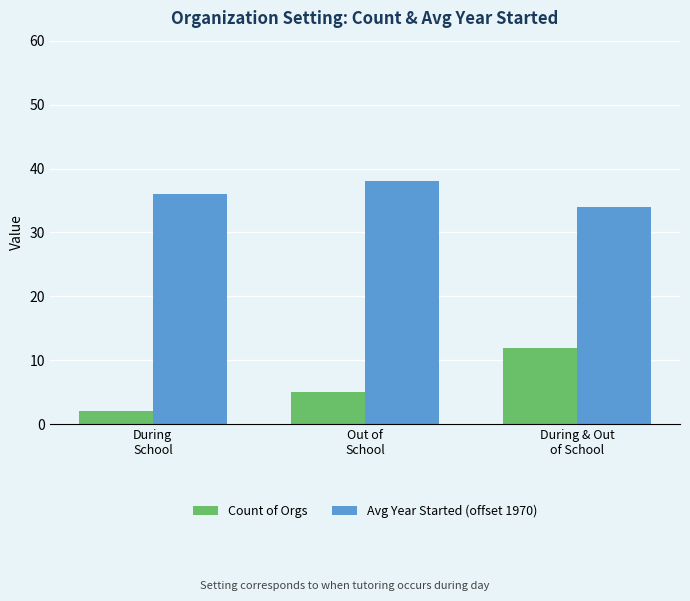

Rank the categories by Count of Orgs value from highest to lowest.

During & Out
of School, Out of
School, During
School